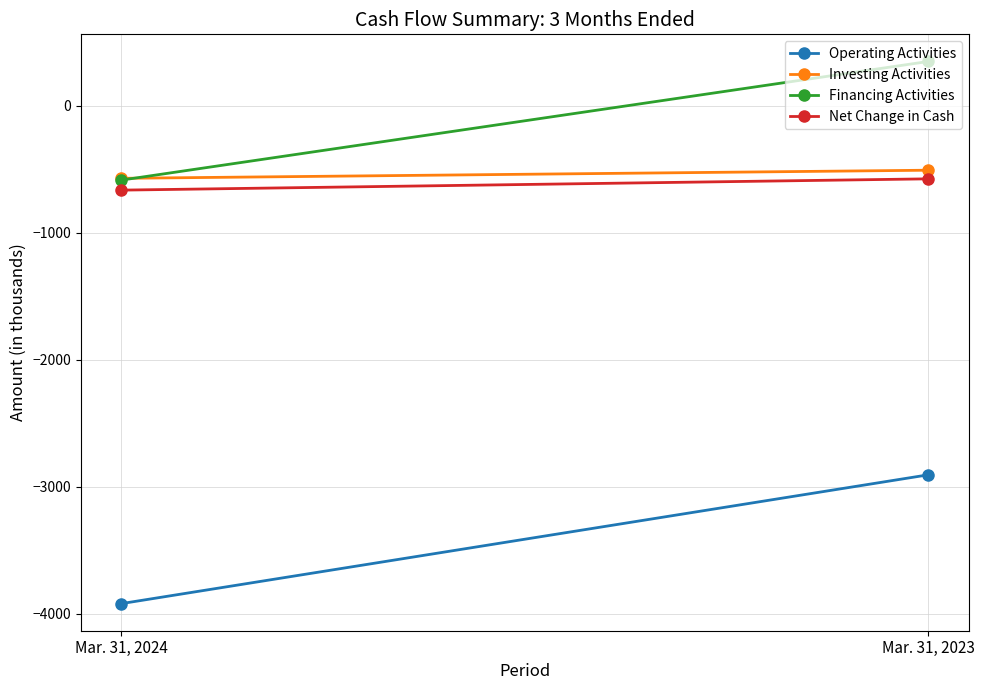

Read the Operating Activities value at Mar. 31, 2024.

-3922